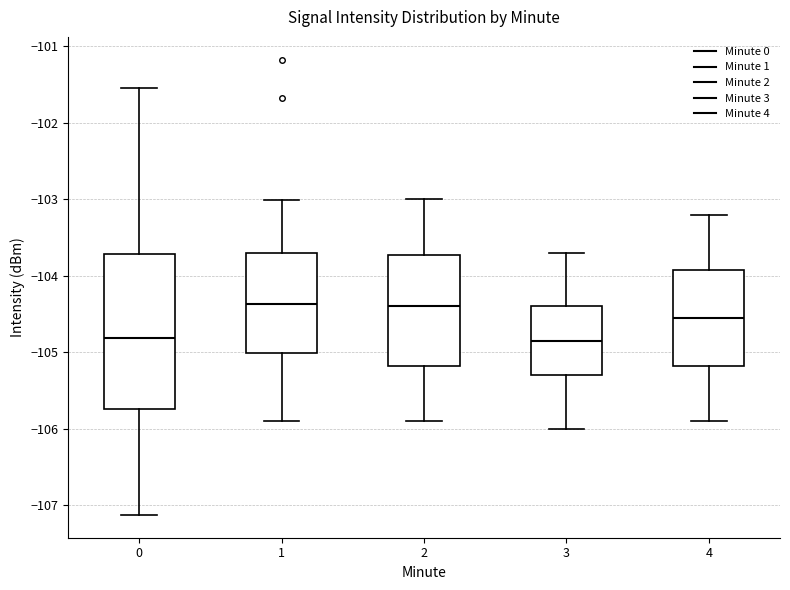

Where does the upper whisker of the box at x = 2 end on the y-axis? The values are not printed on the chart, so give them approximately, as read against the axis.

-103.0